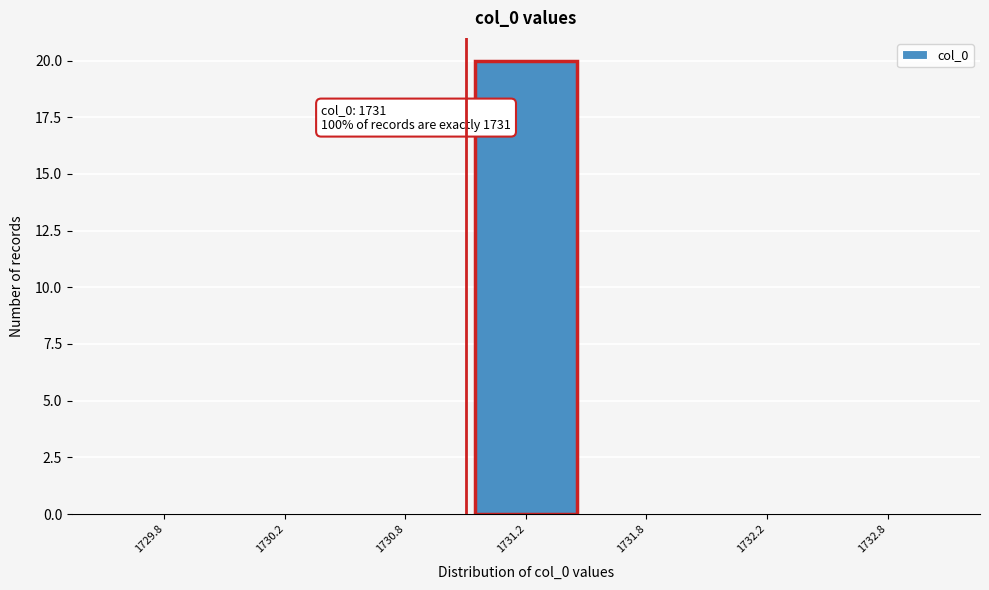

Reading left to right, what are all the values shown in this chart?

1729.8=0	1730.2=0	1730.8=0	1731.2=20	1731.8=0	1732.2=0	1732.8=0